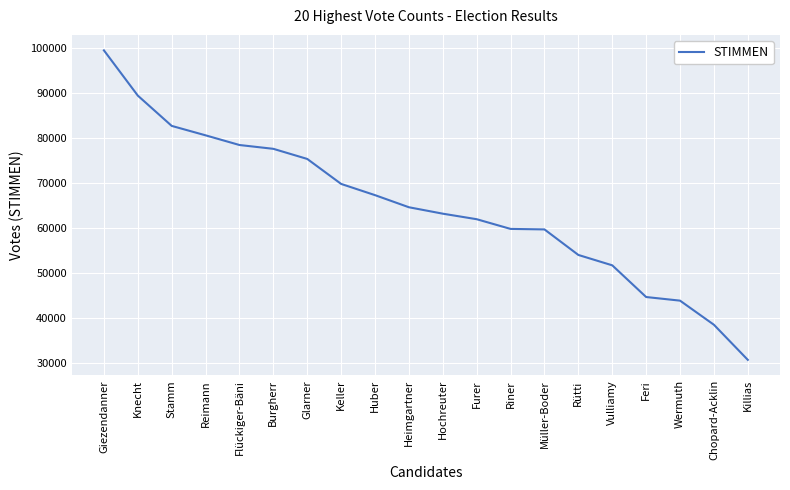

What is the difference between the maximum and minimum values?

68839